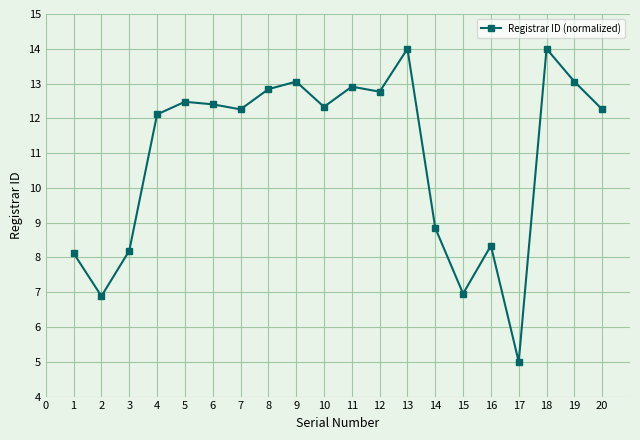

The chart shows a value of 4.6 at 16. True or false?

False